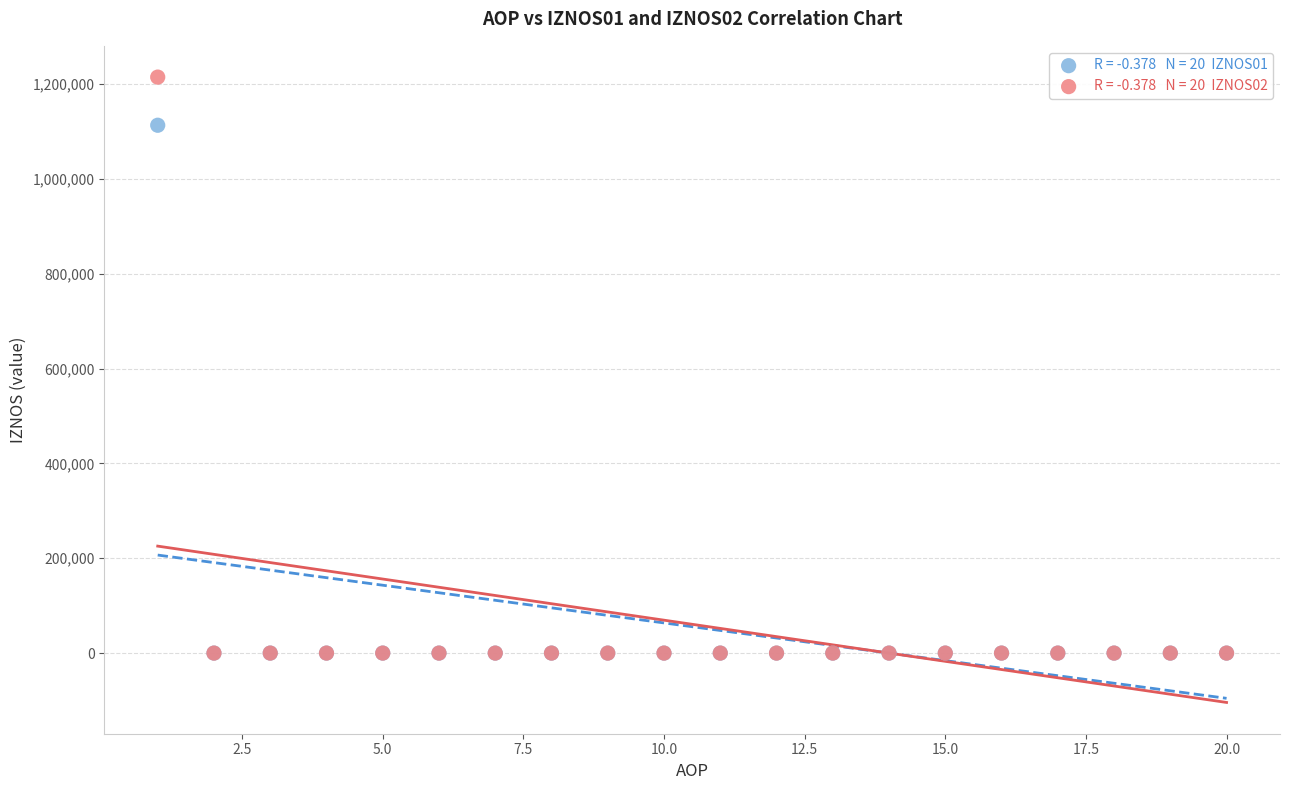

Across all series, what Y value is closest to 607190?

1112880.7